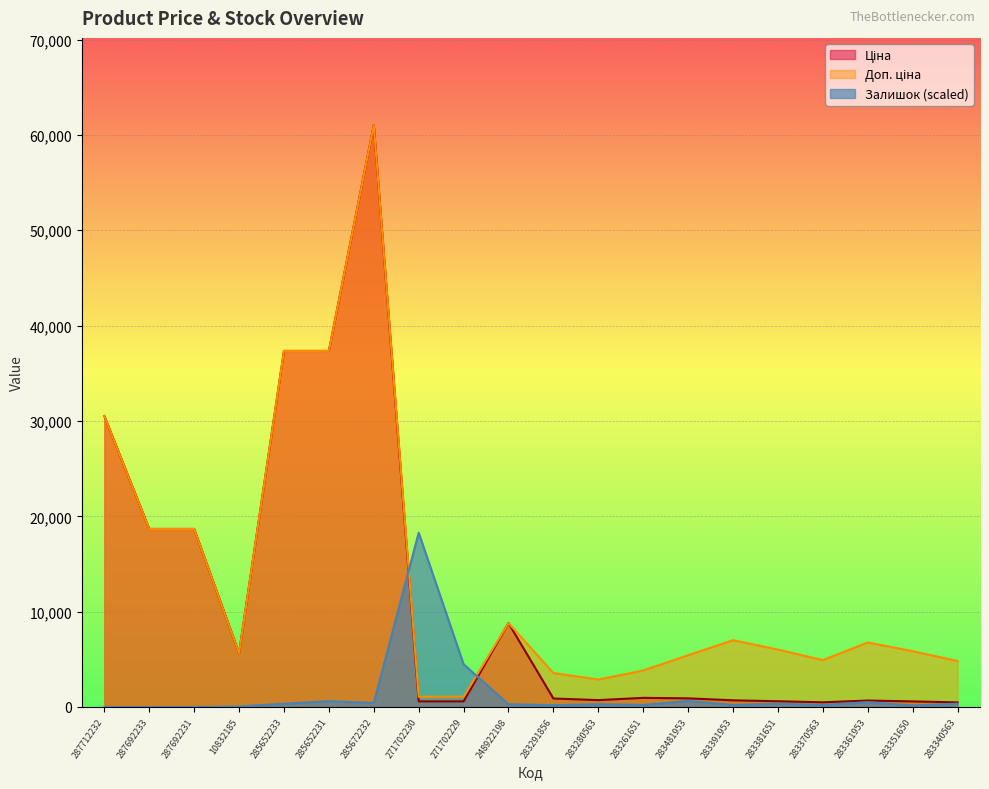

How many series are shown in this chart?

3